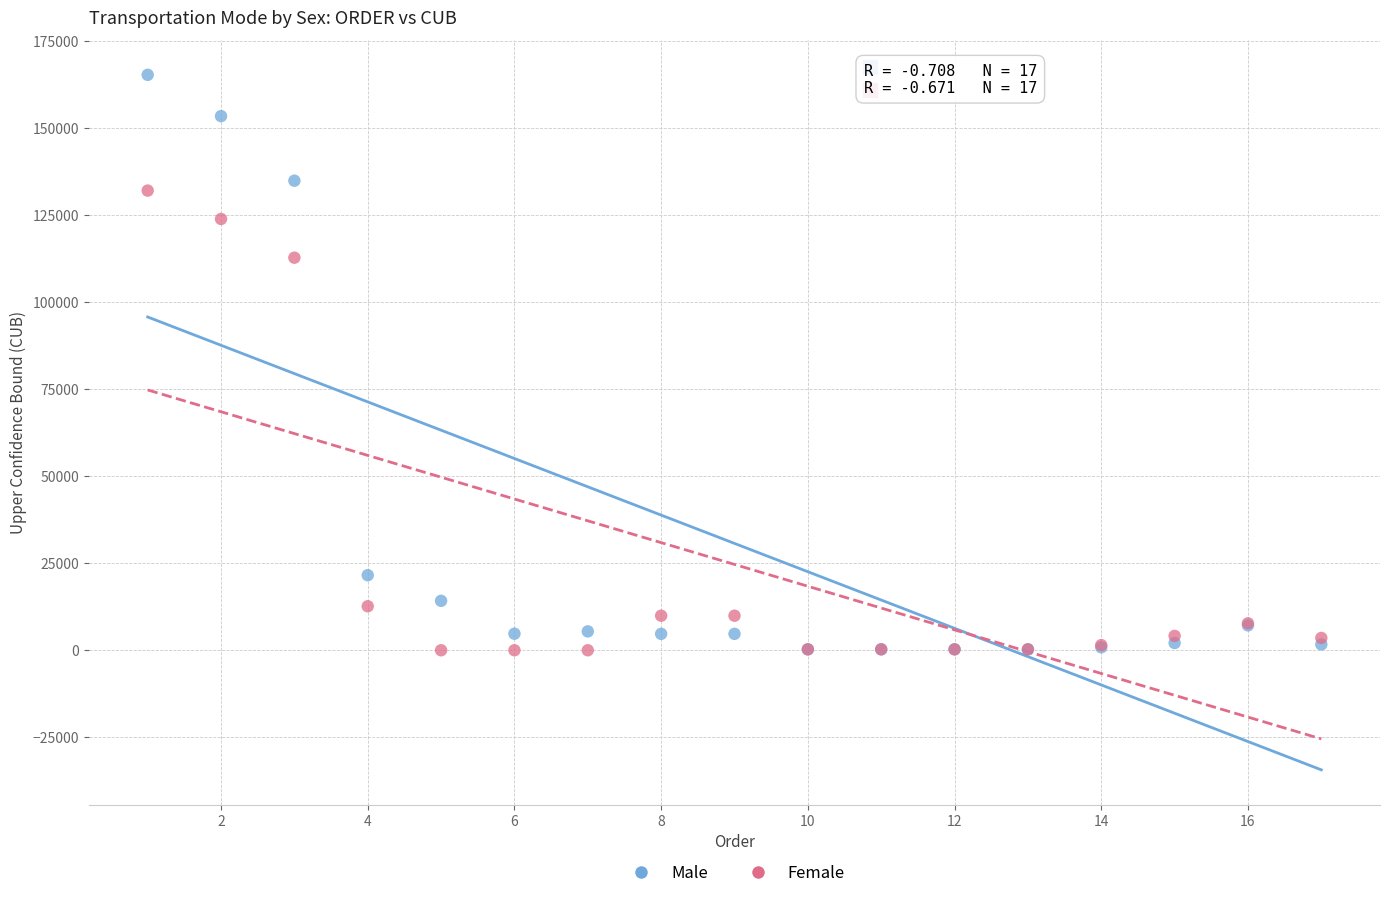

In the Male series, what Y value is closest to 82753?

134834